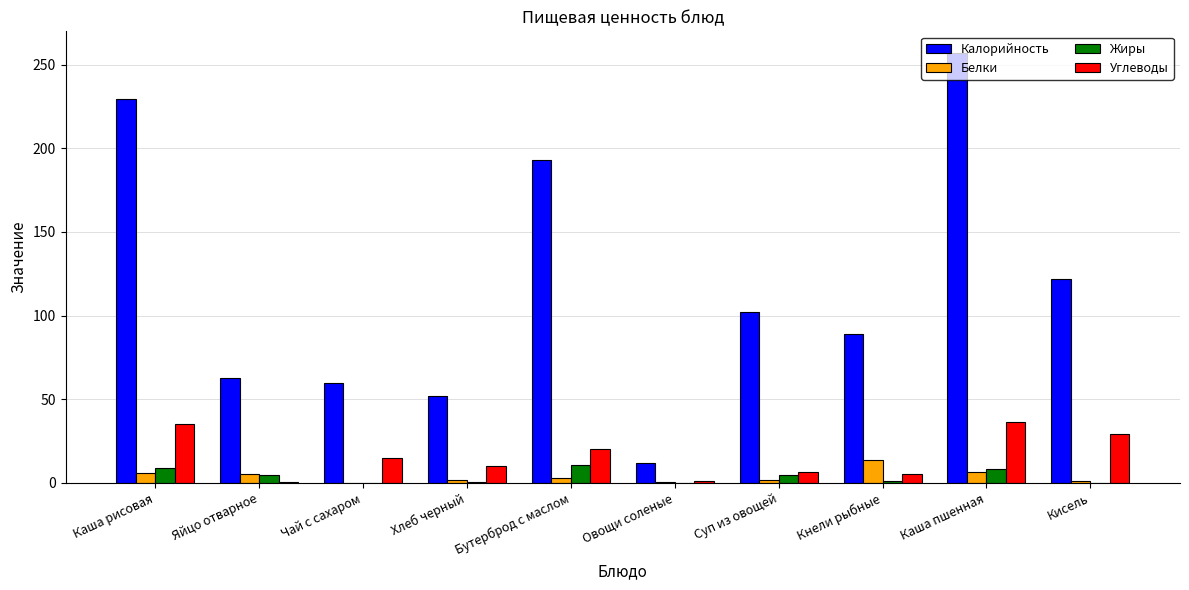

Where is Калорийность nearest to the value 134?

Кисель